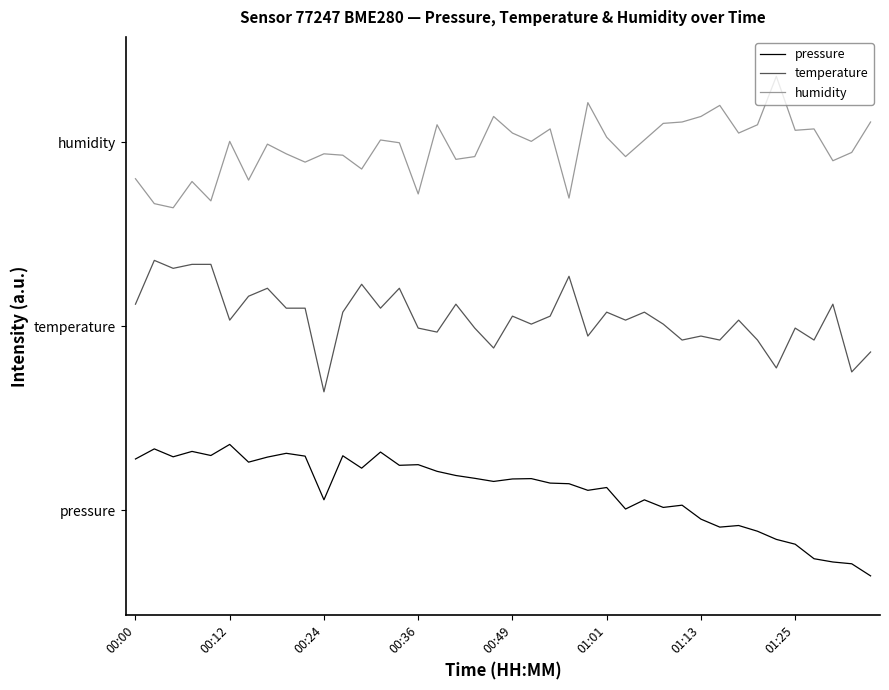

Which category has the lowest value in the temperature series?

00:24